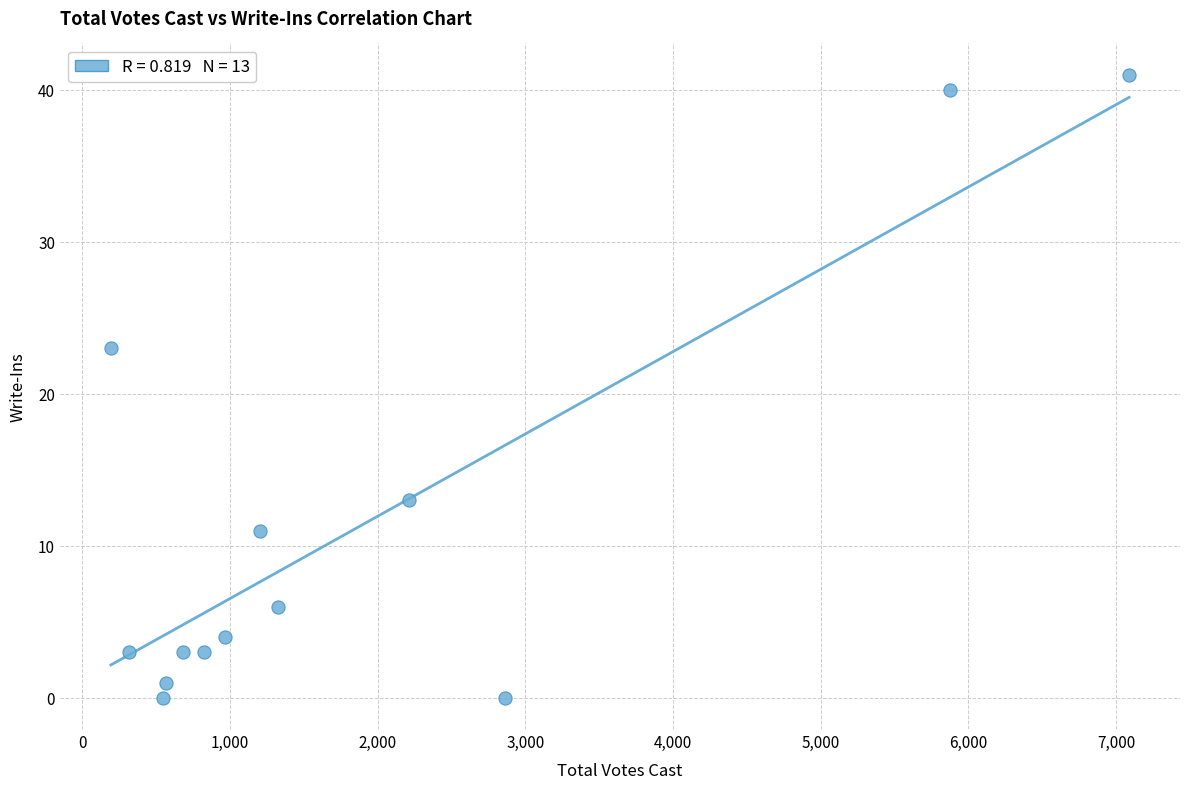

What is the range of X values (max minus min)?

6896